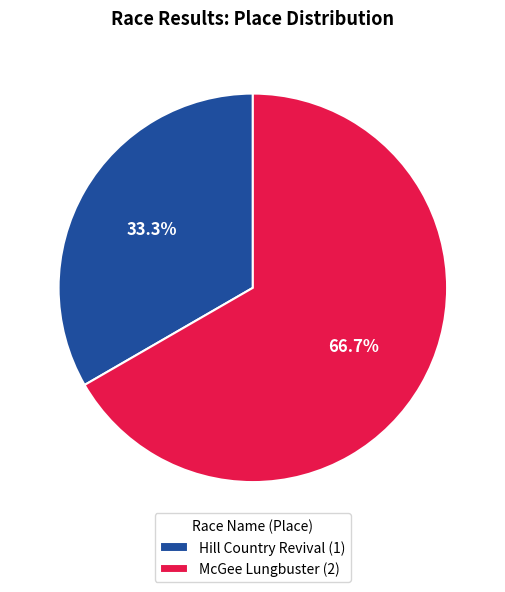

Approximately how many times larger is the value at Hill Country Revival compared to McGee Lungbuster?

0.5